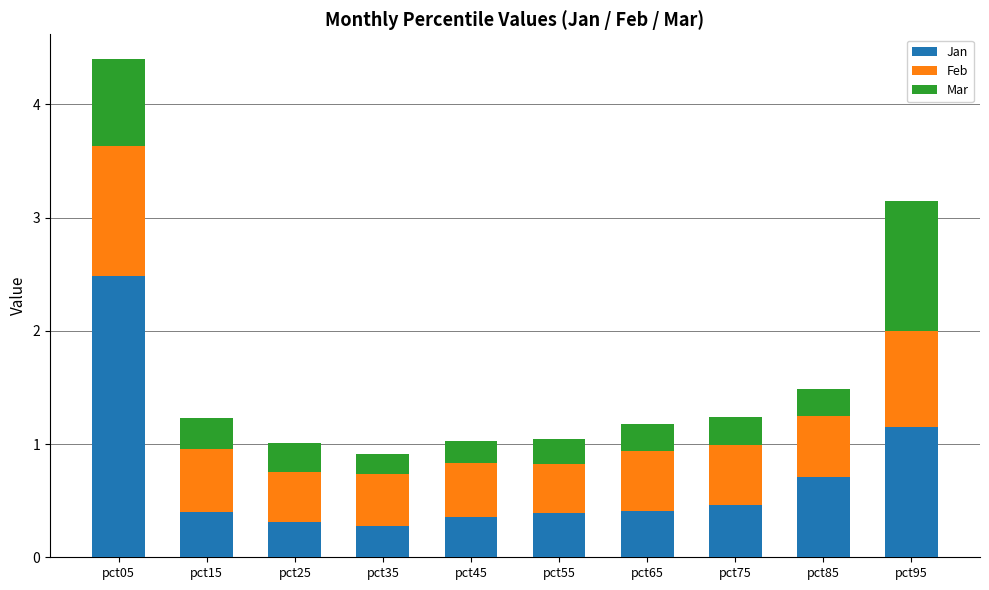

At which label is Jan closest to 1?

pct95